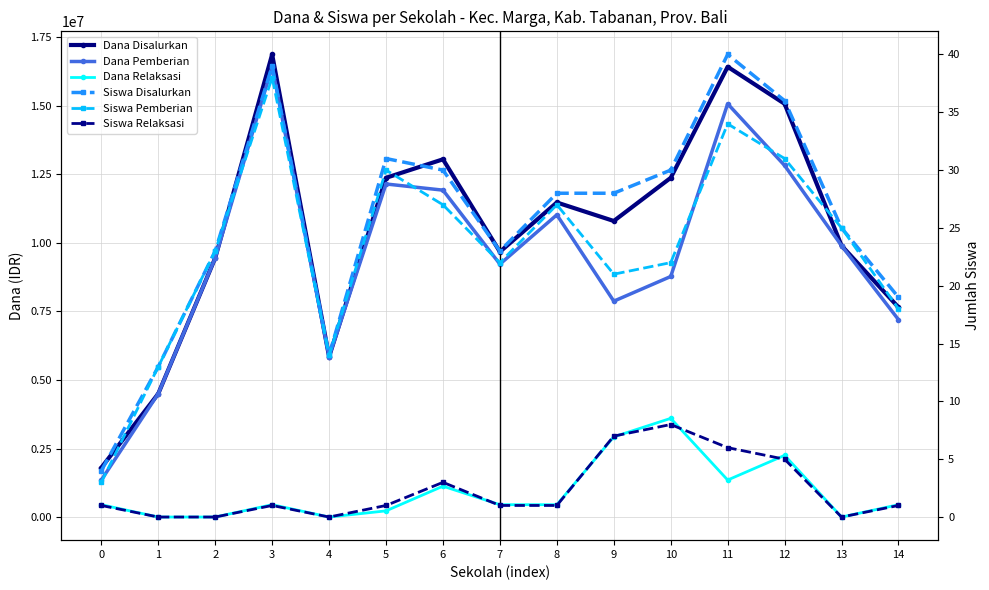

Reading right to left, what are all the values shown in this chart?

Dana Disalurkan: 7650000	9900000	15075000	16425000	12375000	10800000	11475000	9675000	13050000	12375000	5850000	16875000	9450000	4500000	1800000
Dana Pemberian: 7200000	9900000	12825000	15075000	8775000	7875000	11025000	9225000	11925000	12150000	5850000	16425000	9450000	4500000	1350000
Dana Relaksasi: 450000	0	2250000	1350000	3600000	2925000	450000	450000	1125000	225000	0	450000	0	0	450000
Siswa Disalurkan: 19	25	36	40	30	28	28	23	30	31	14	39	23	13	4
Siswa Pemberian: 18	25	31	34	22	21	27	22	27	30	14	38	23	13	3
Siswa Relaksasi: 1	0	5	6	8	7	1	1	3	1	0	1	0	0	1